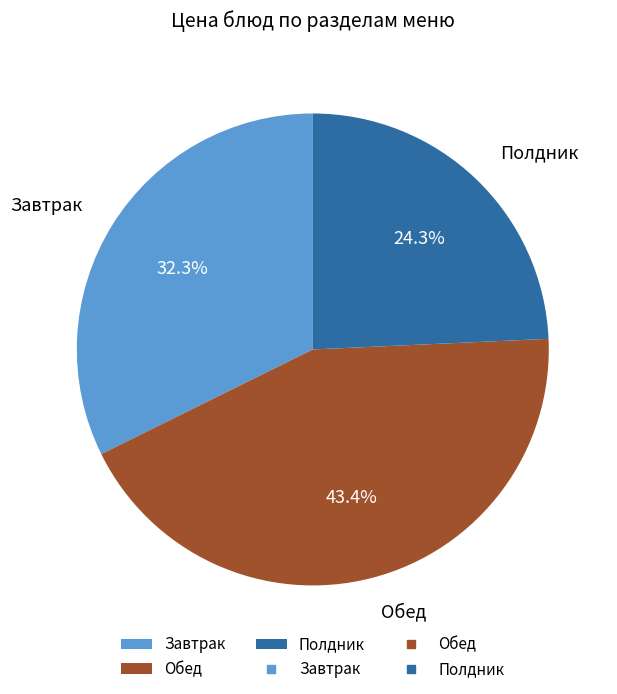

Combined, what portion of the pie is Завтрак and Обед?

75.7%